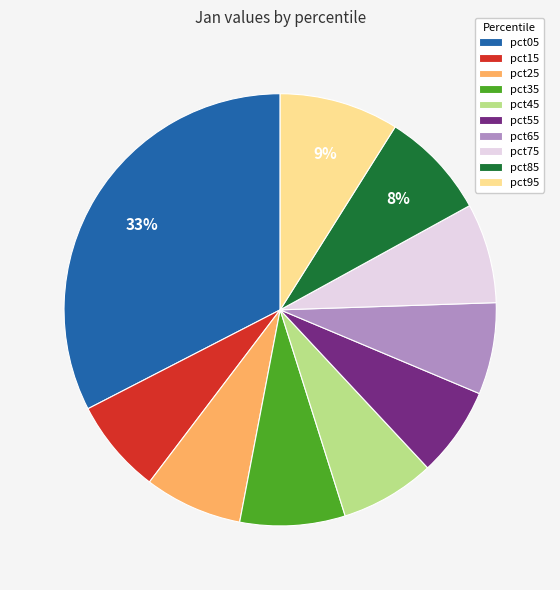

True or false: pct55 accounts for 1% of the total.

False